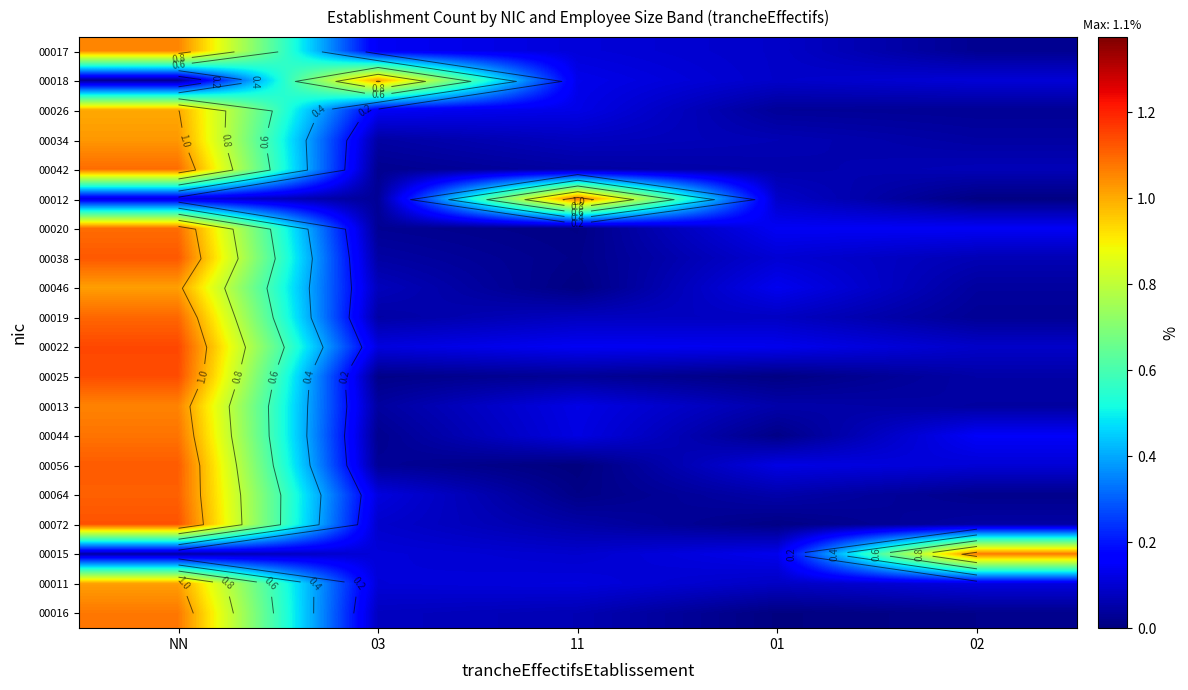

What is the highest value of the 00025 series?

1.1